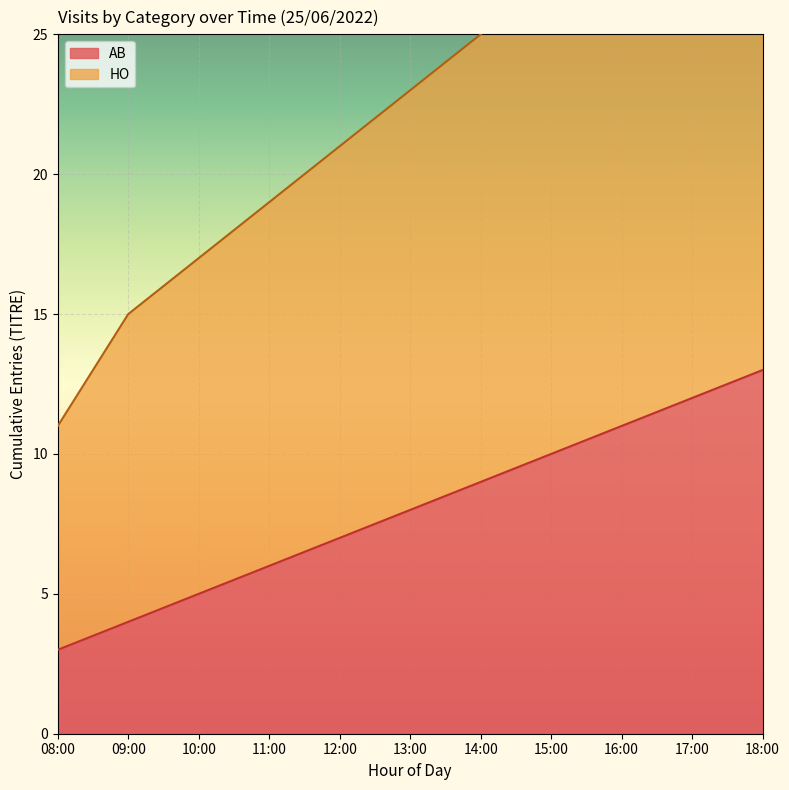

Which category has the highest value in the HO series?

18:00